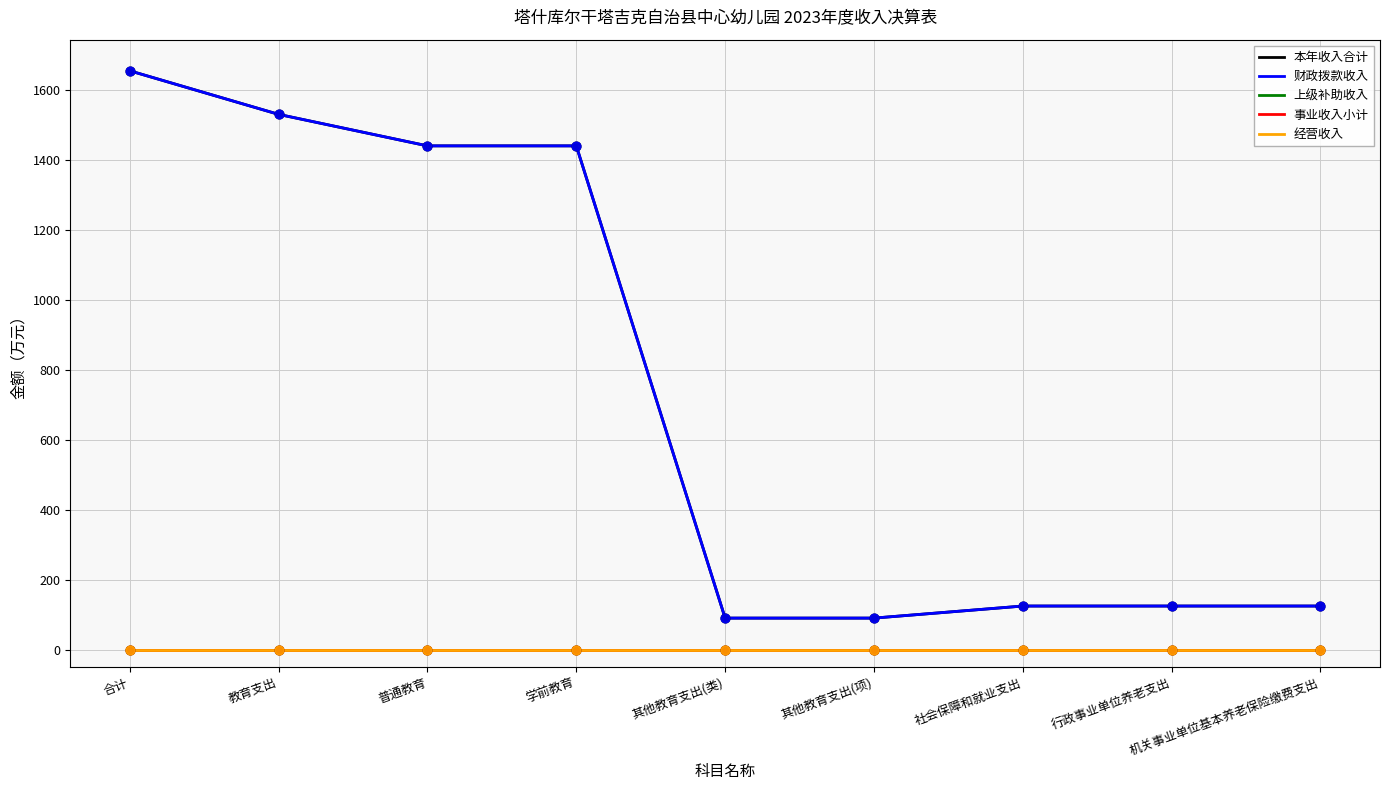

At which category is the sum across all series the highest?

合计